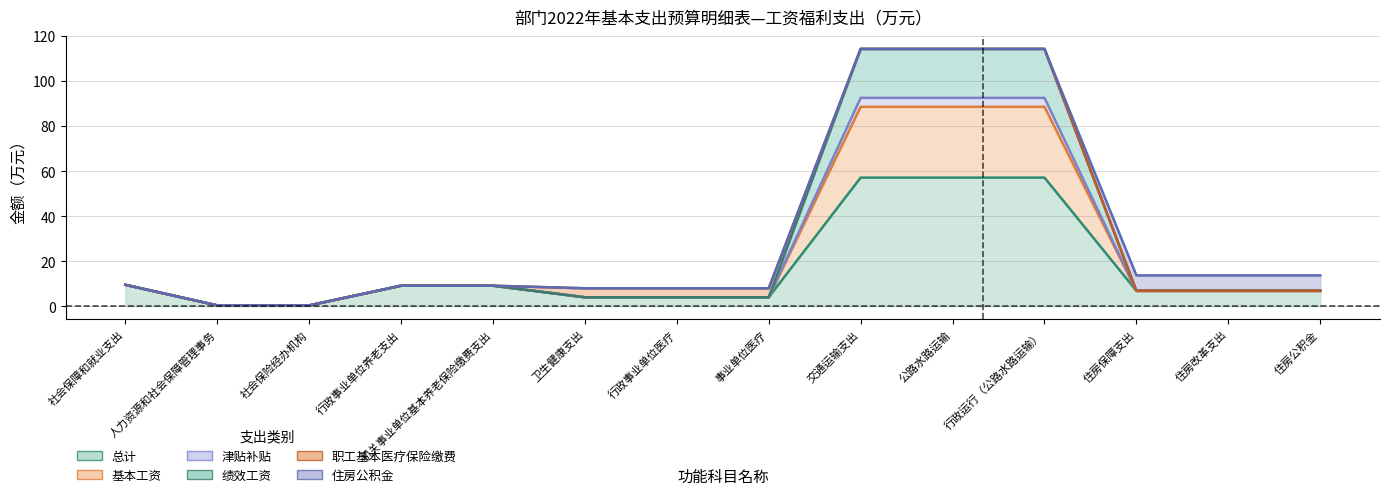

What is the value of the 津贴补贴 point at the 4th from the left?

9.1